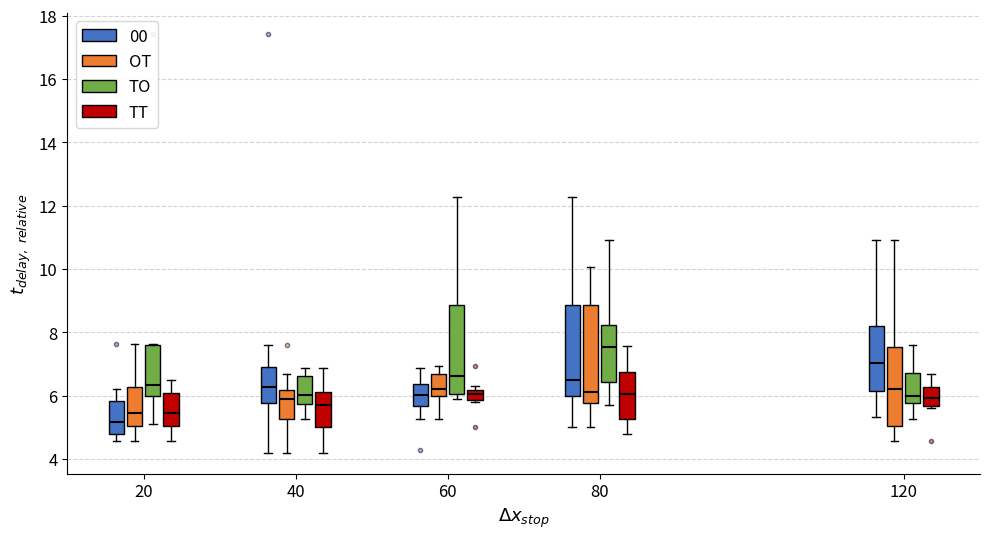

Where is the lower edge of the box for 60 (TT) on the y-axis? The values are not printed on the chart, so give them approximately, as read against the axis.

5.8